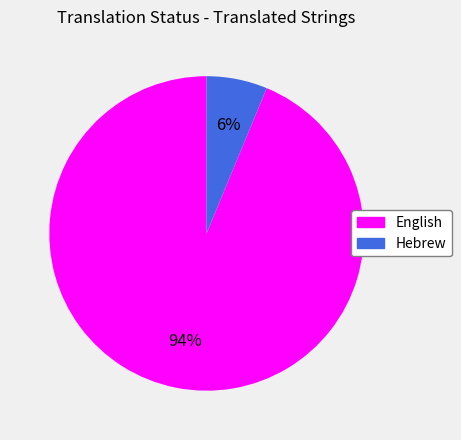

What is the ratio of the value at Hebrew to the value at English?

0.1